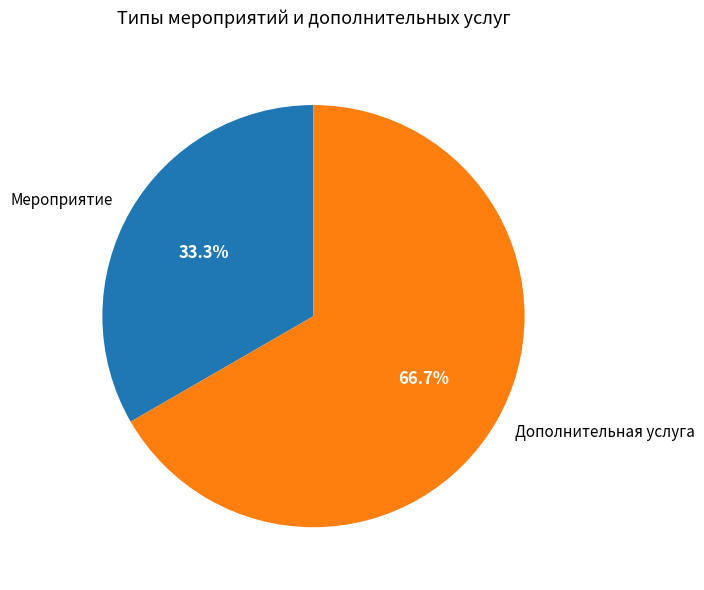

Is it true that Мероприятие is 21% of the pie?

False